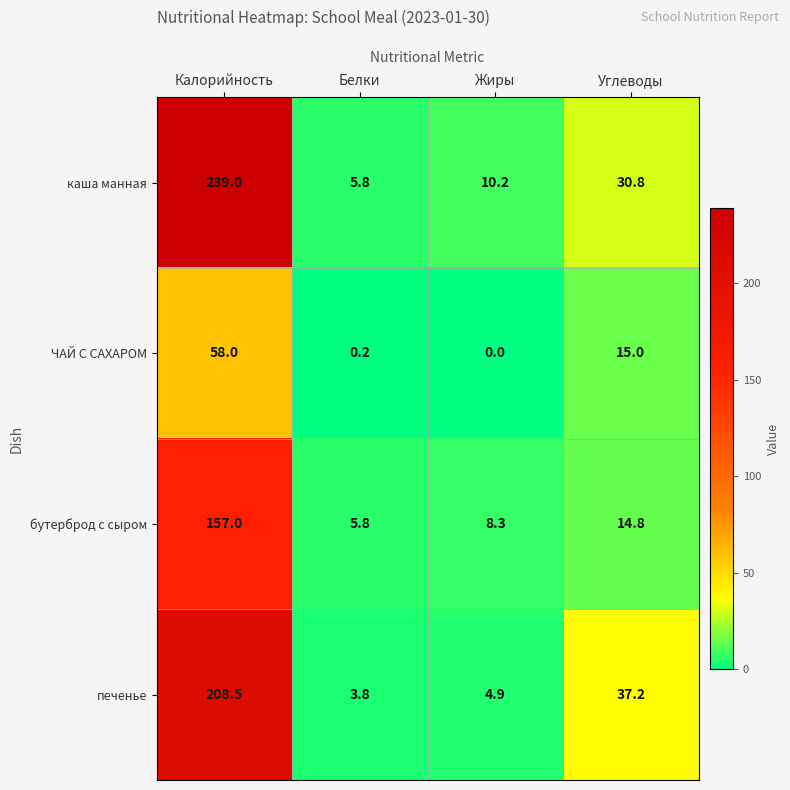

Reading left to right, transcribe all the data shown in this chart.

каша манная: 239.0	5.8	10.2	30.8
ЧАЙ С САХАРОМ: 58.0	0.2	0.0	15.0
бутерброд с сыром: 157.0	5.8	8.3	14.8
печенье: 208.5	3.8	4.9	37.2